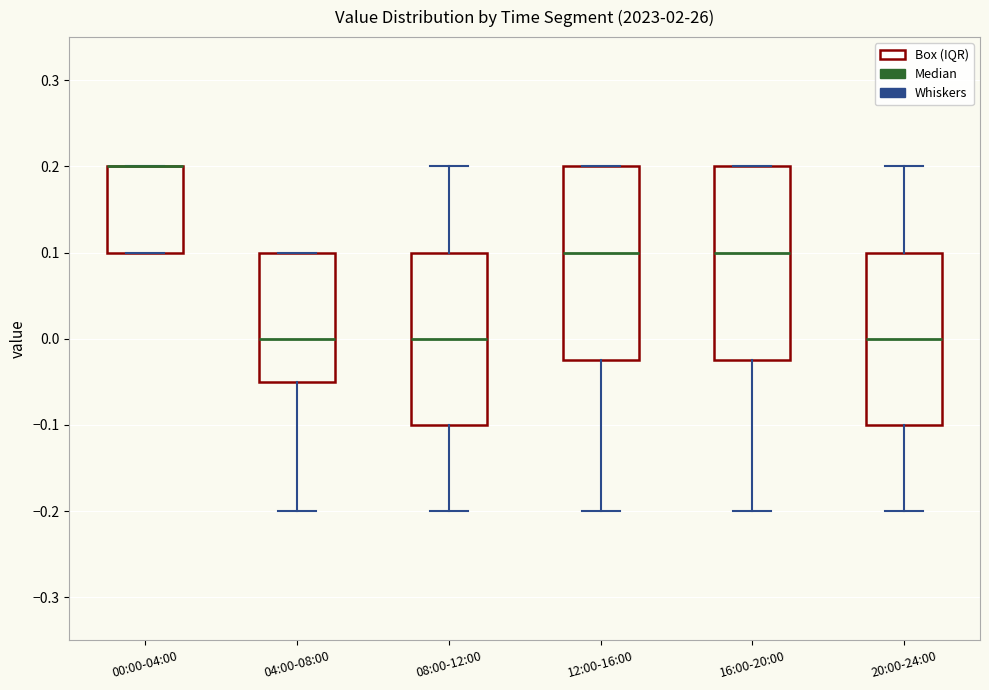

Where is the upper edge of the box for 12:00-16:00 on the y-axis? The values are not printed on the chart, so give them approximately, as read against the axis.

0.20